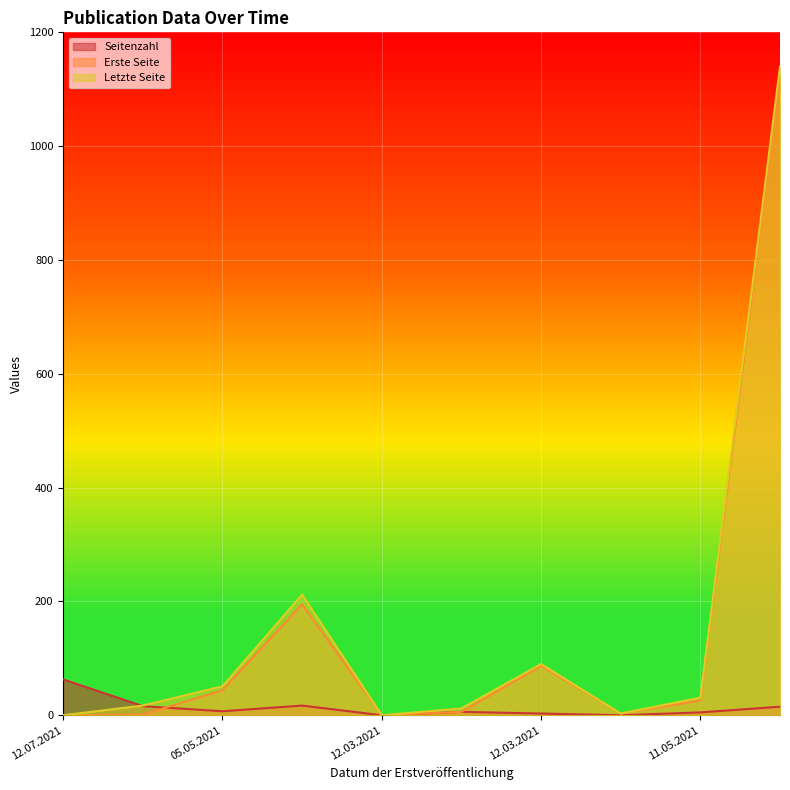

List the series in order of their peak value, lowest first.

Seitenzahl, Erste Seite, Letzte Seite